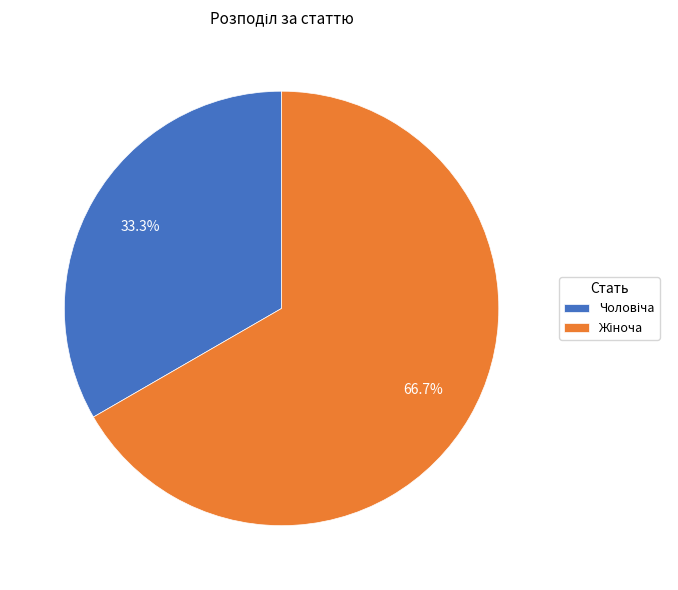

Does any single category account for the majority?

Yes